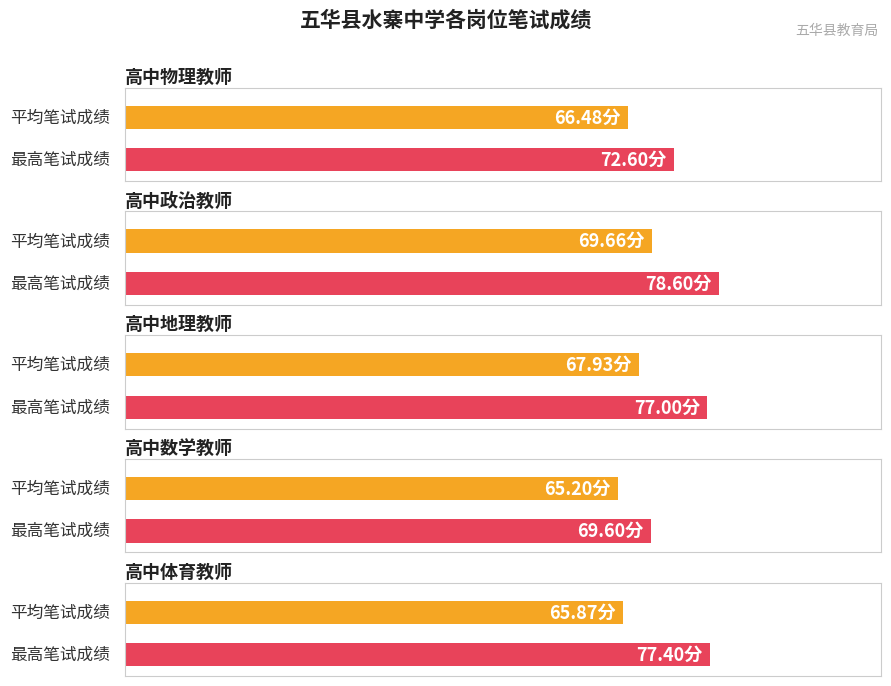

What is the average value of the 最高笔试成绩 series?

75.0